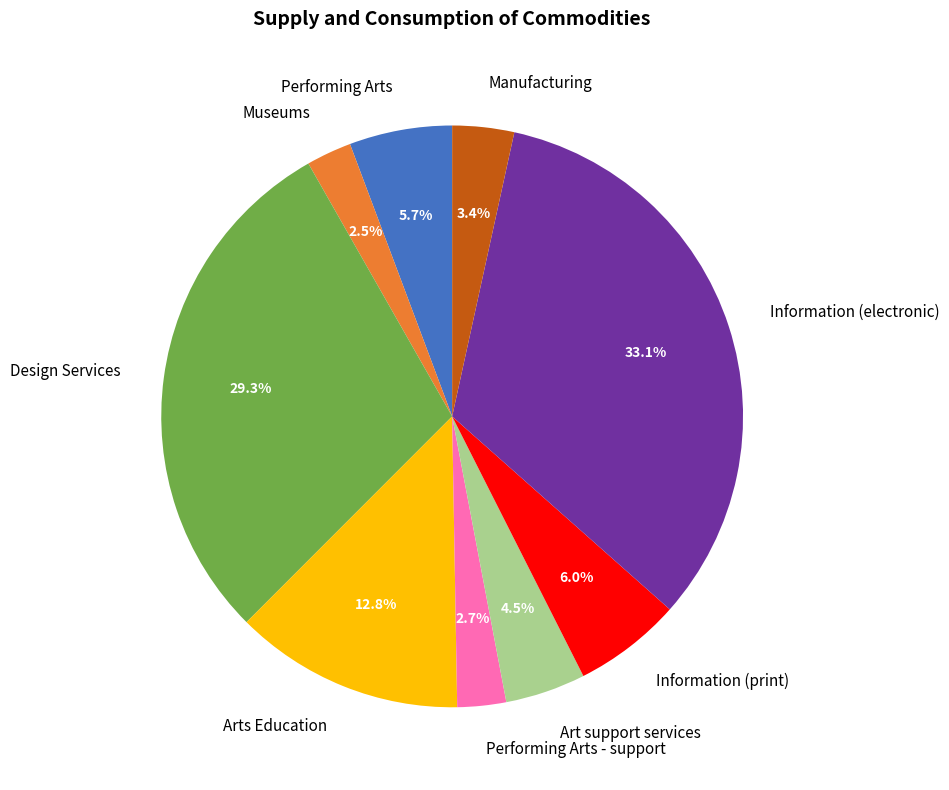

Between Performing Arts - support and Design Services, which is larger?

Design Services